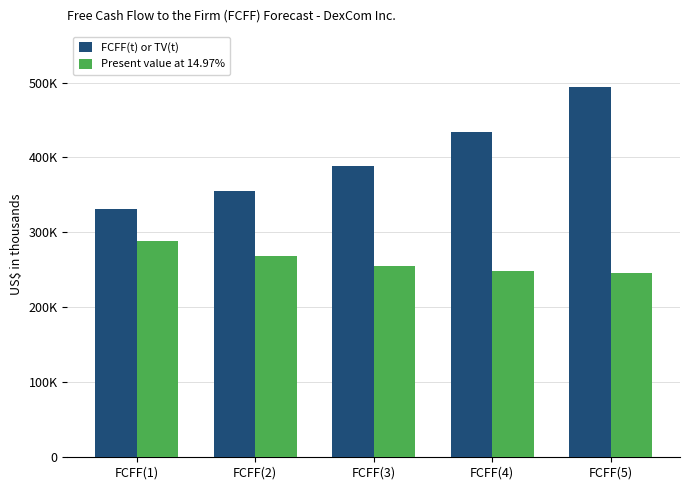

Are the bars horizontal?

No